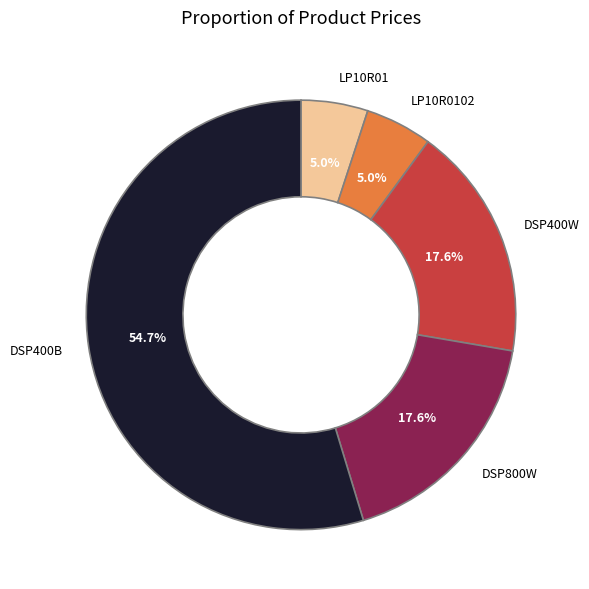

Is the sum of DSP400W and DSP400B greater than half?

Yes